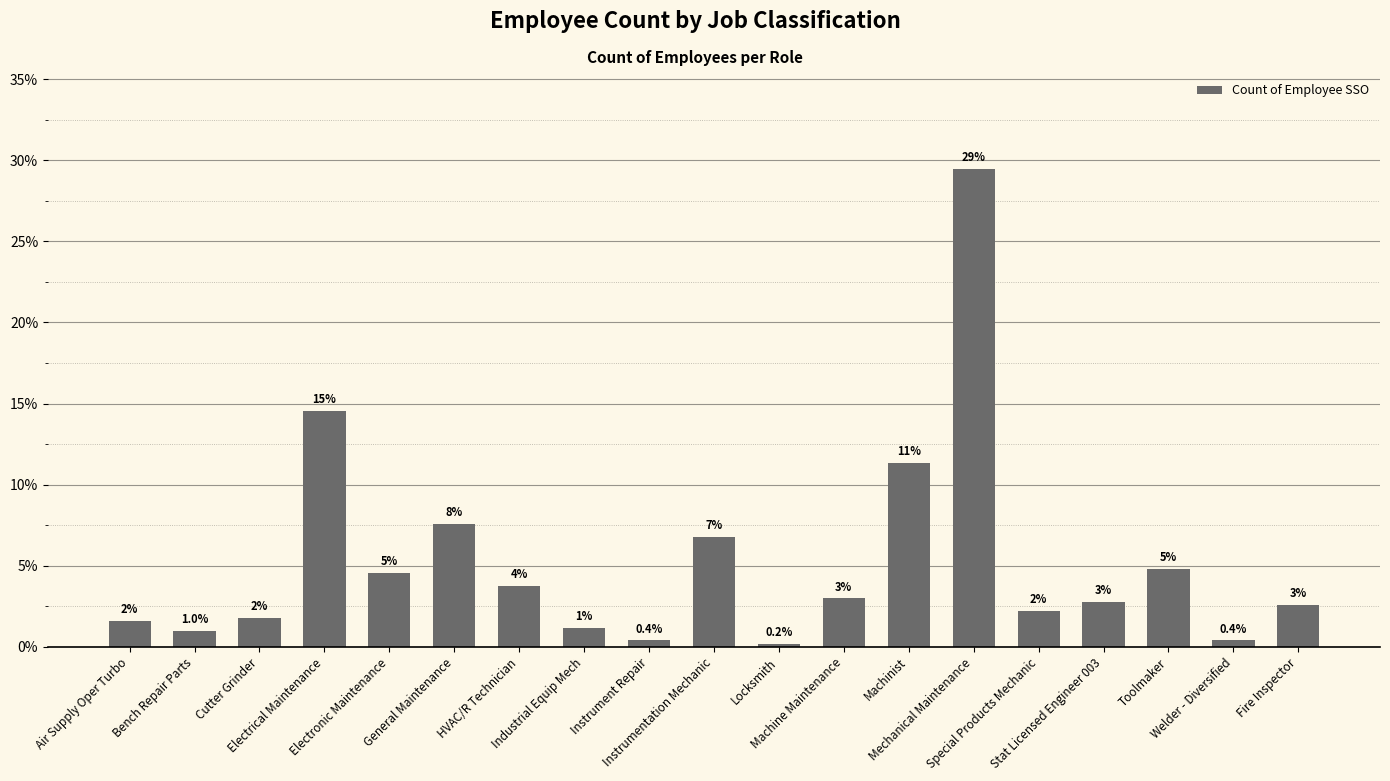

What is the difference between the second highest and minimum values?

14.3